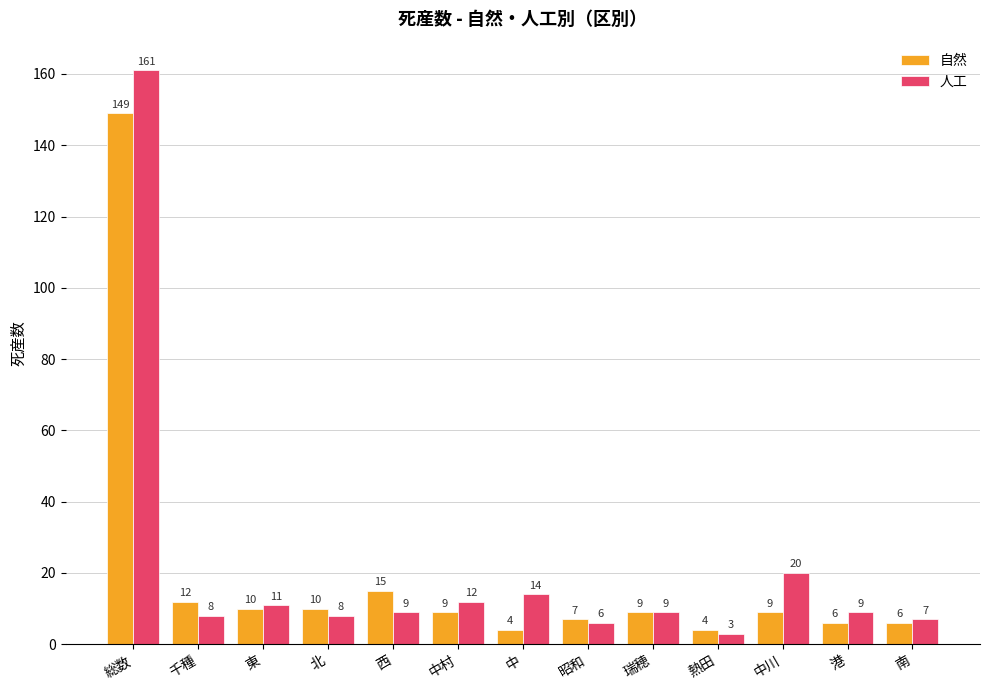

How many bars are there in each group?

2